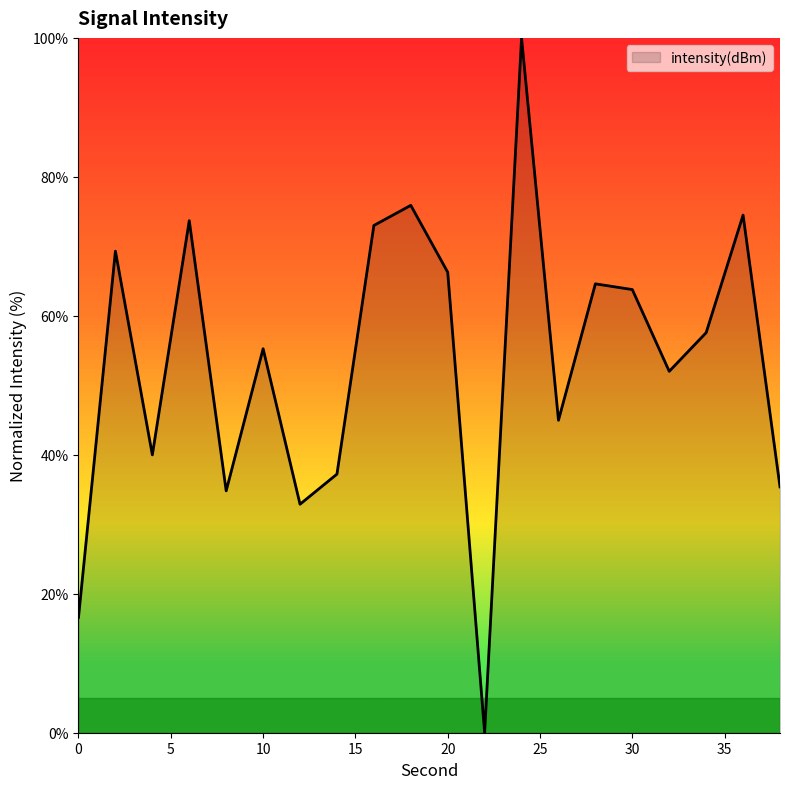

What is the greatest value displayed?

100.0